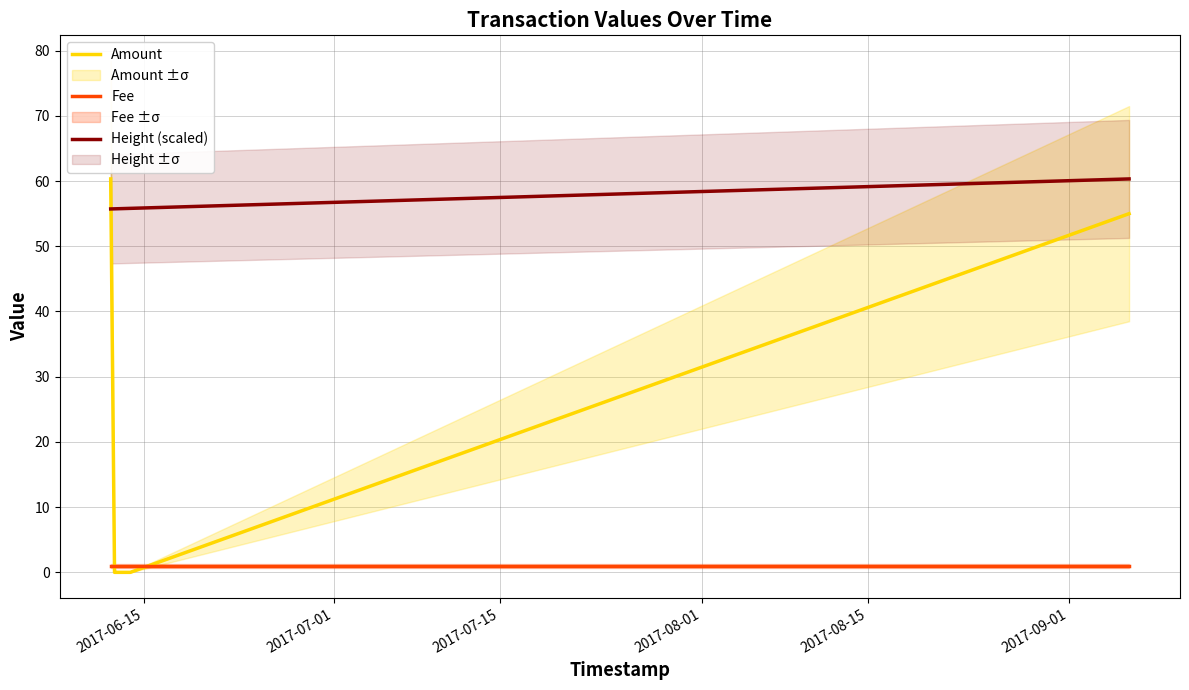

True or false: Fee has more than 1 points higher than both neighbors.

False